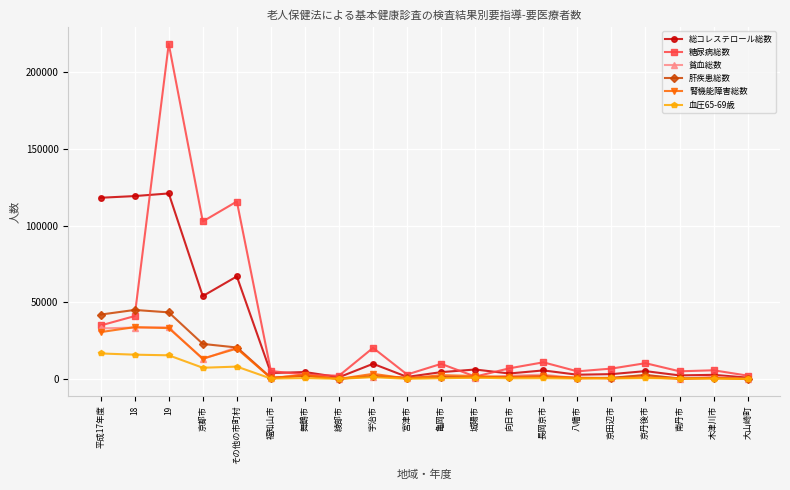

What is the sum of all 糖尿病総数 values?

611340